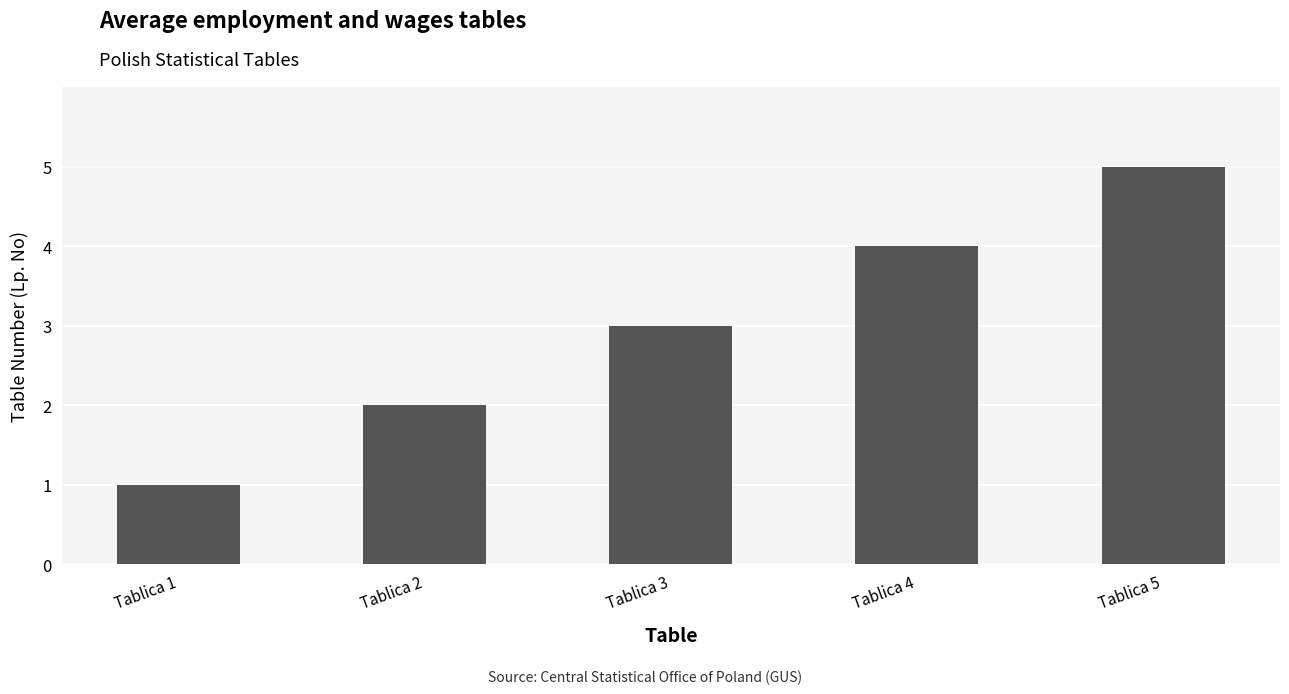

What is the sum of the values at Tablica 3 and Tablica 1?

4